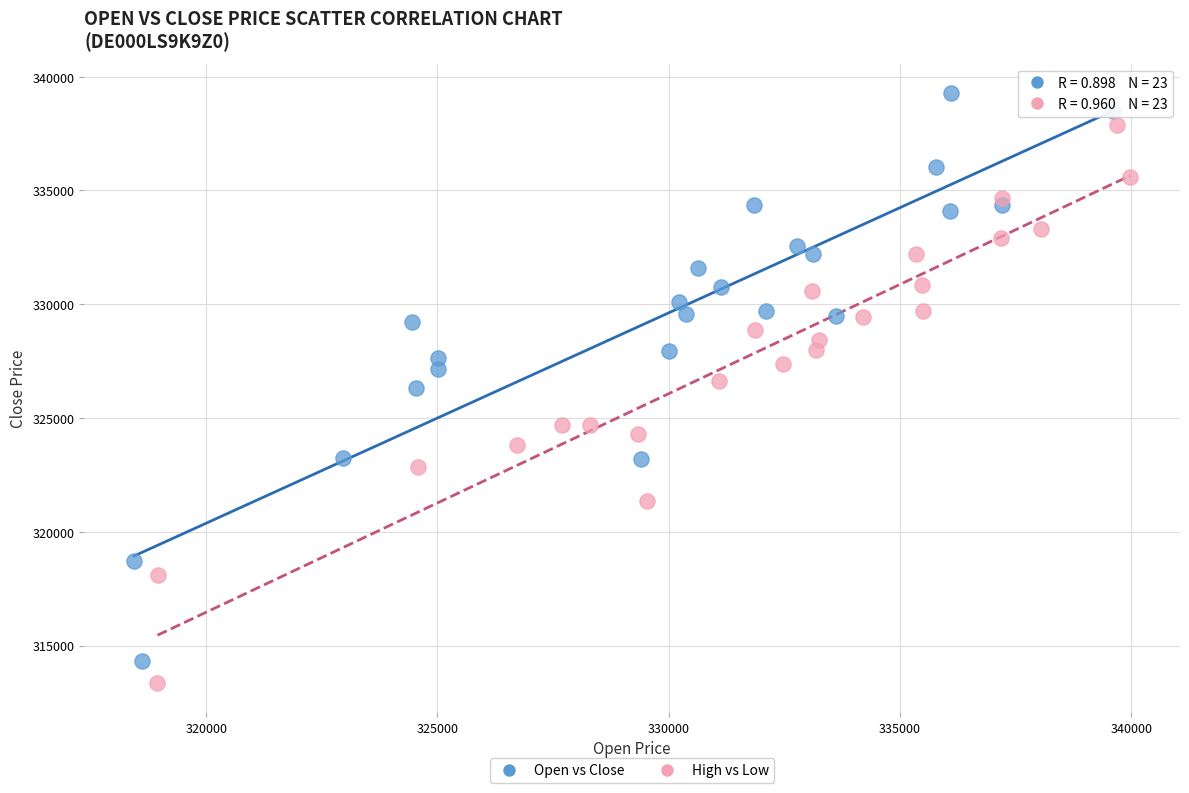

Which series reaches the minimum Y coordinate?

High vs Low